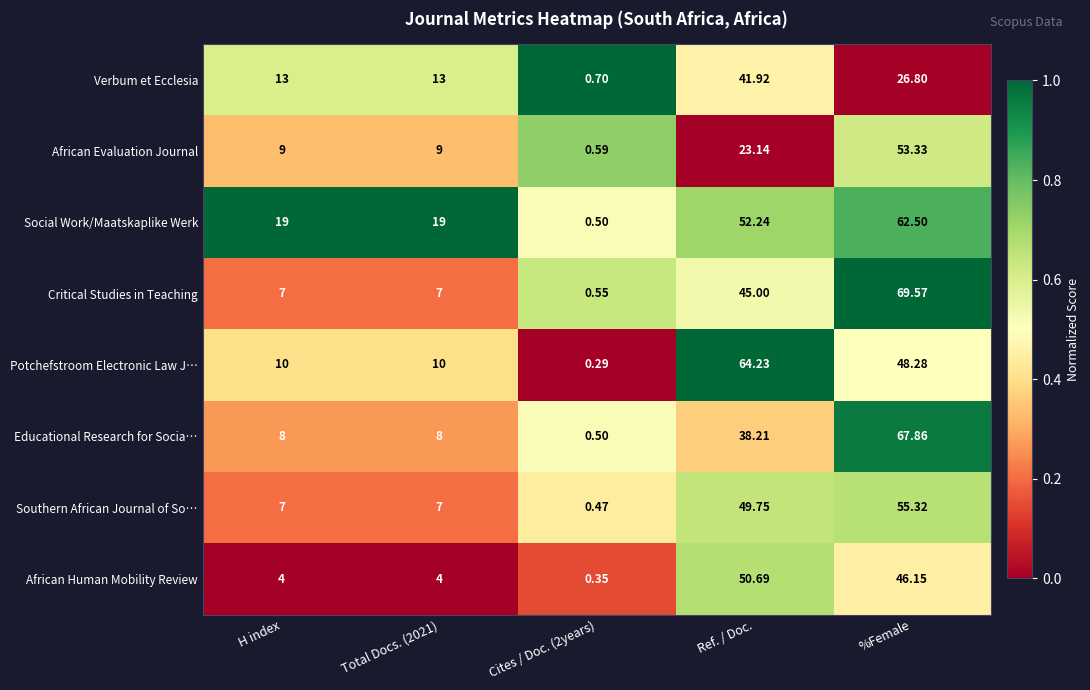

Which series has the largest total across all categories?

Social Work/Maatskaplike Werk